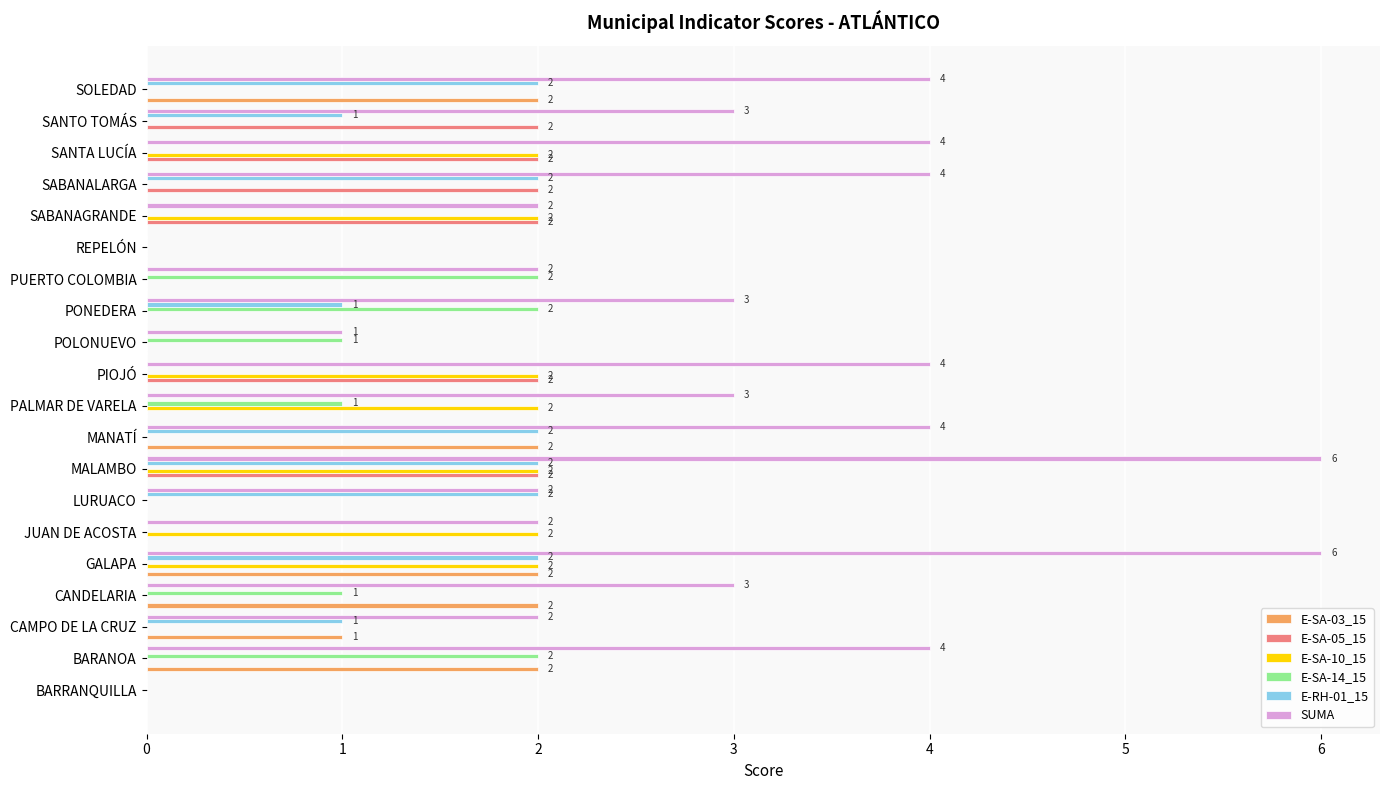

The E-SA-14_15 series shows 0 at SABANALARGA. True or false?

True